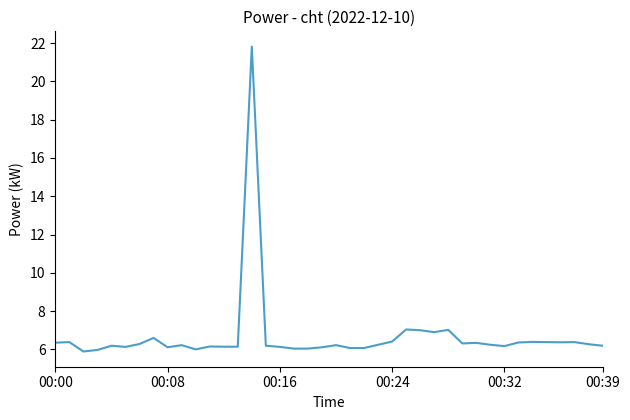

What is the smallest value displayed?

5.9